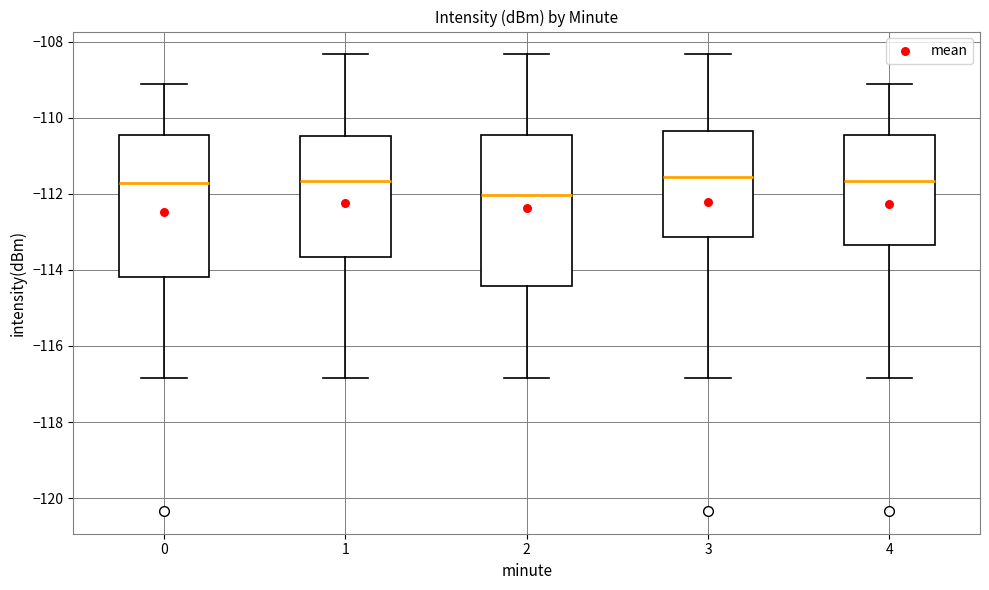

Which box's median line is the lowest?

2